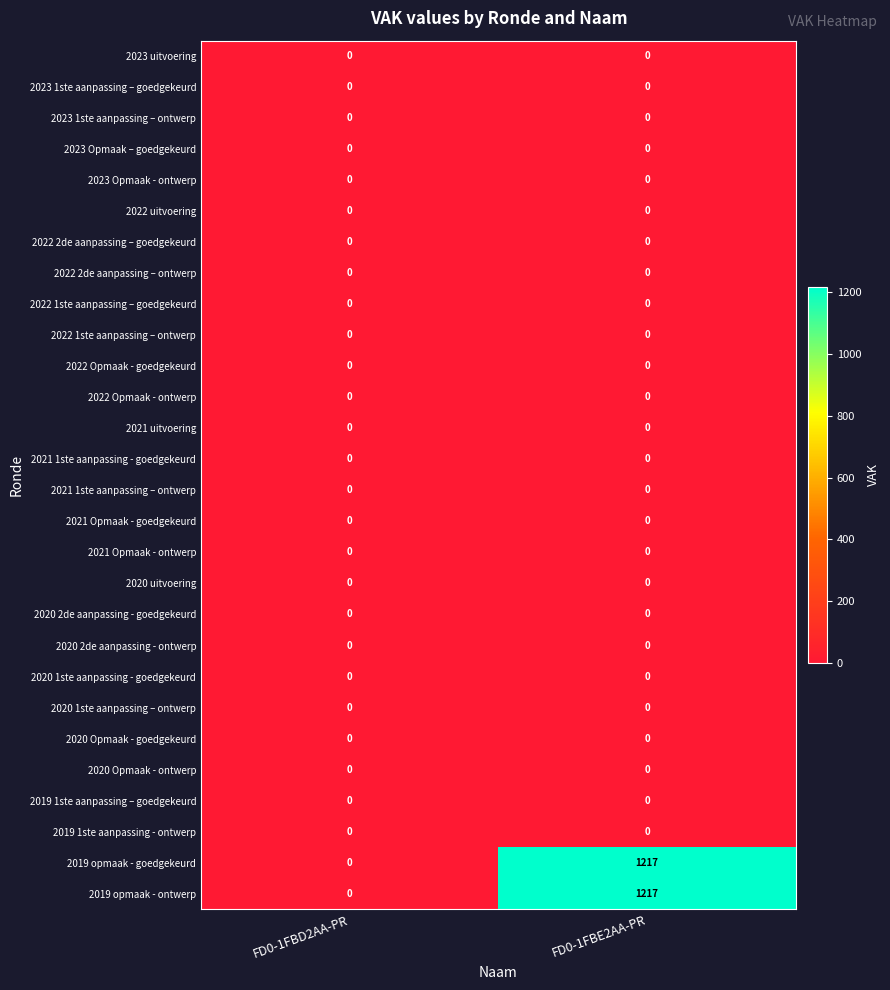

Which category has the highest value across all series?

FD0-1FBE2AA-PR